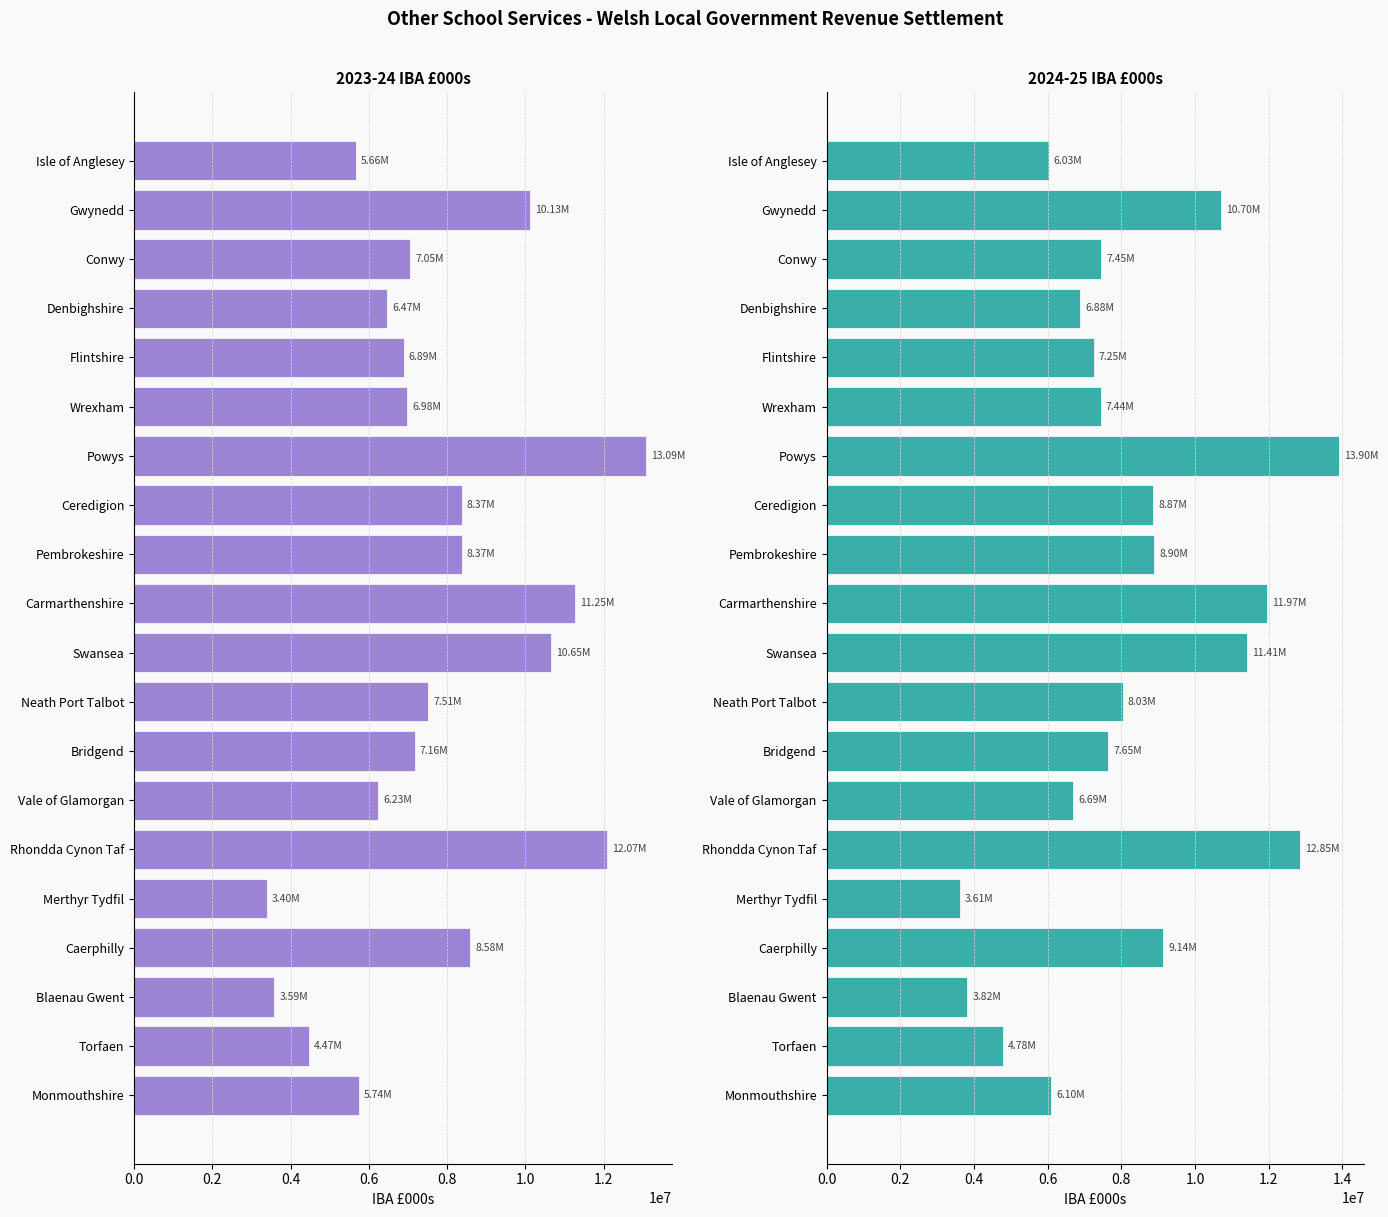

Count the number of categories in the chart.

20